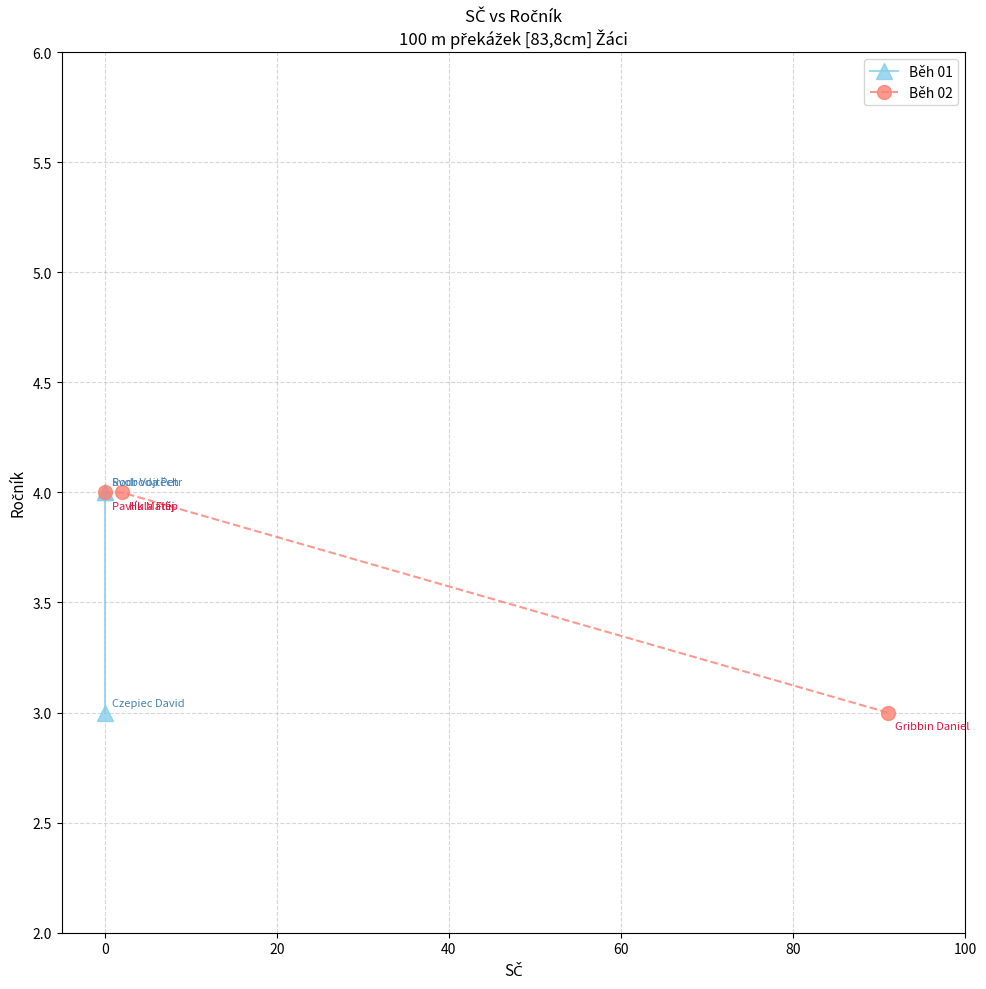

How many Běh 02 values are between 3 and 4?

3